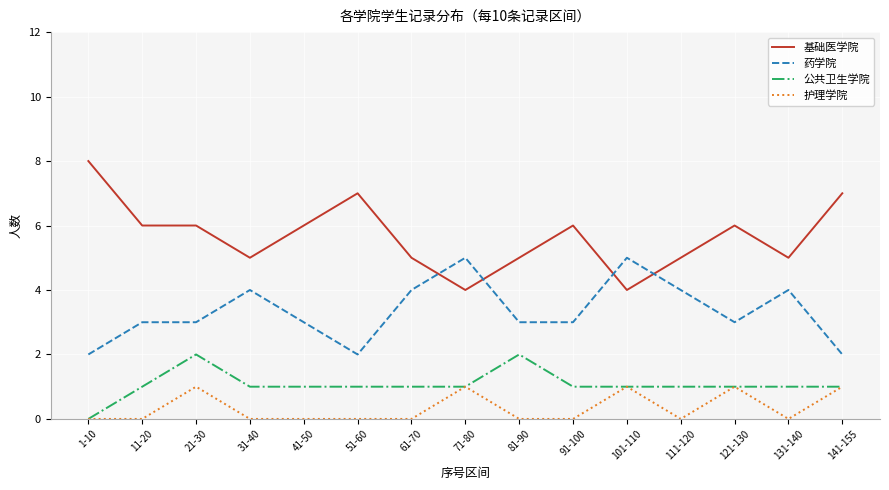

At which category is the sum across all series the highest?

21-30